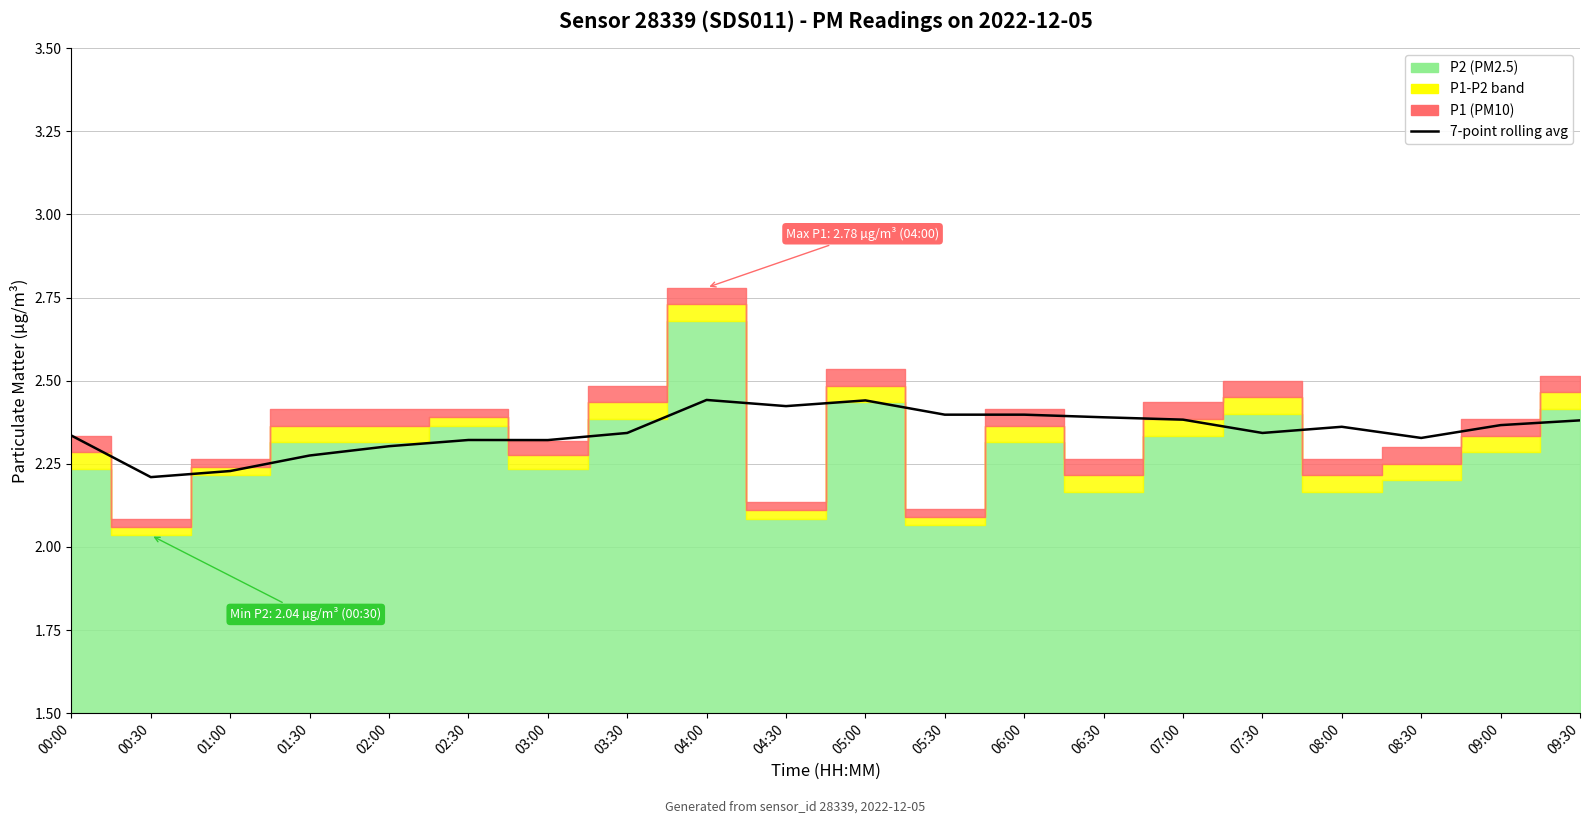

Read the value at 09:30.

2.4